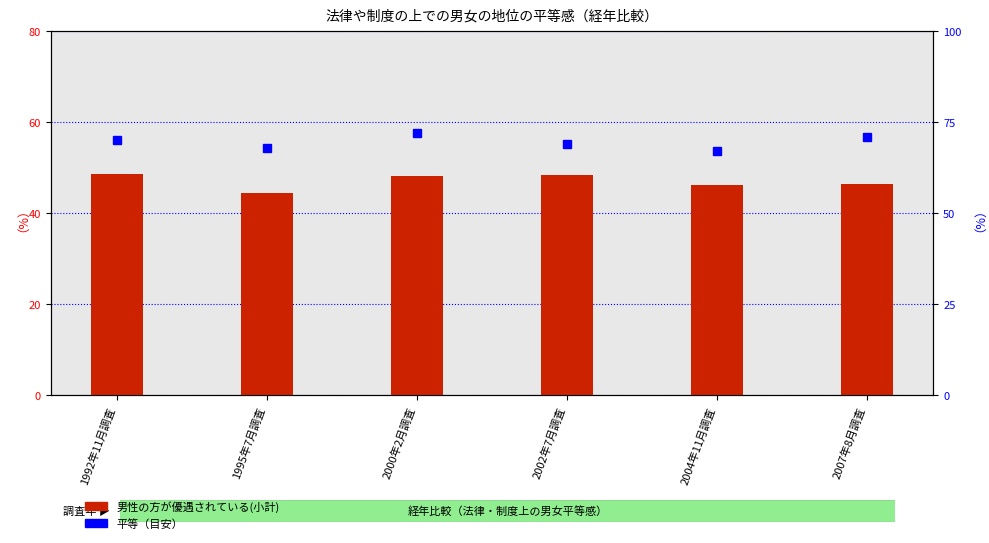

What is the smallest value displayed?

44.4